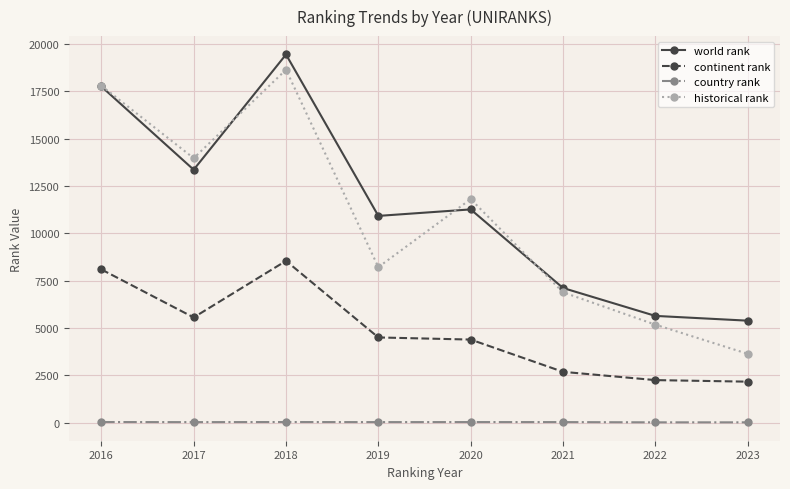

At 2021, list the series in order from smallest to largest.

country rank, continent rank, historical rank, world rank